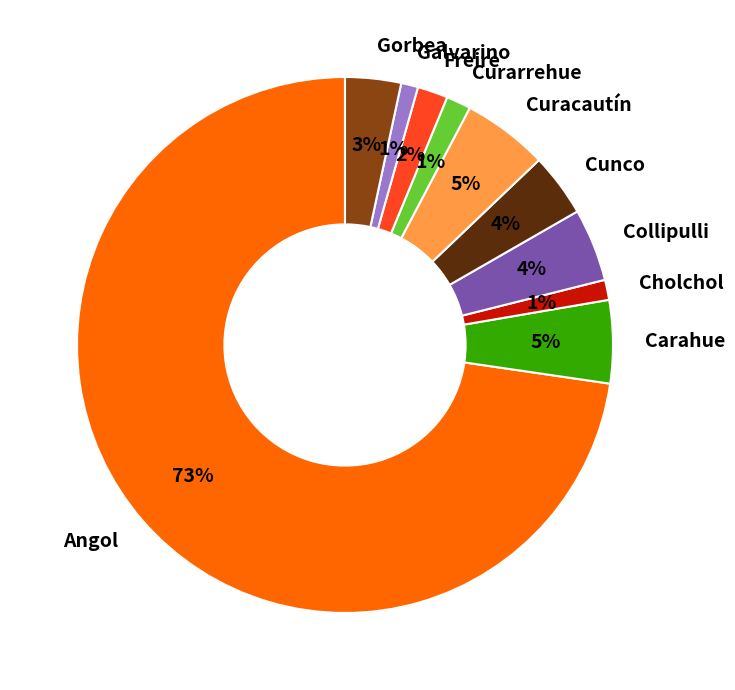

Count the number of slices in the pie.

10